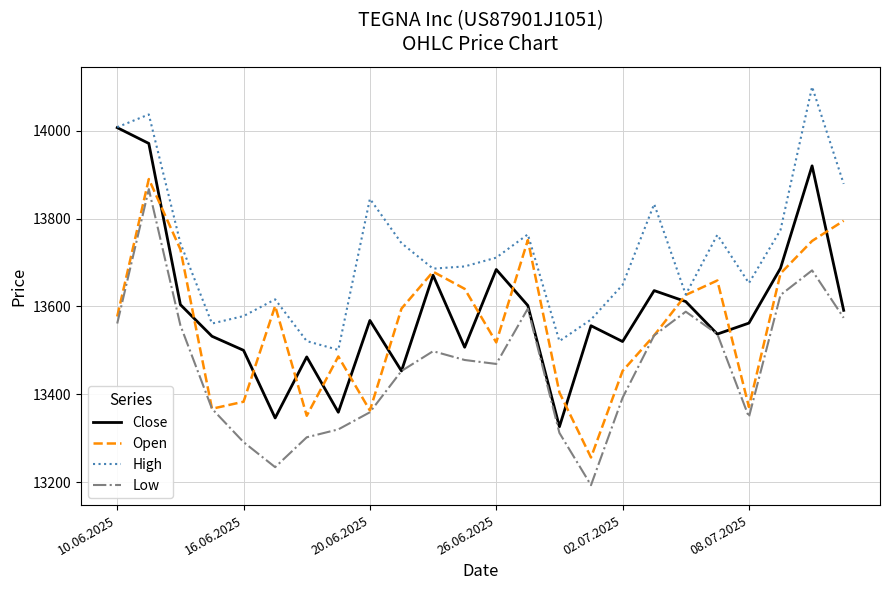

What is the minimum value shown in the chart?

13193